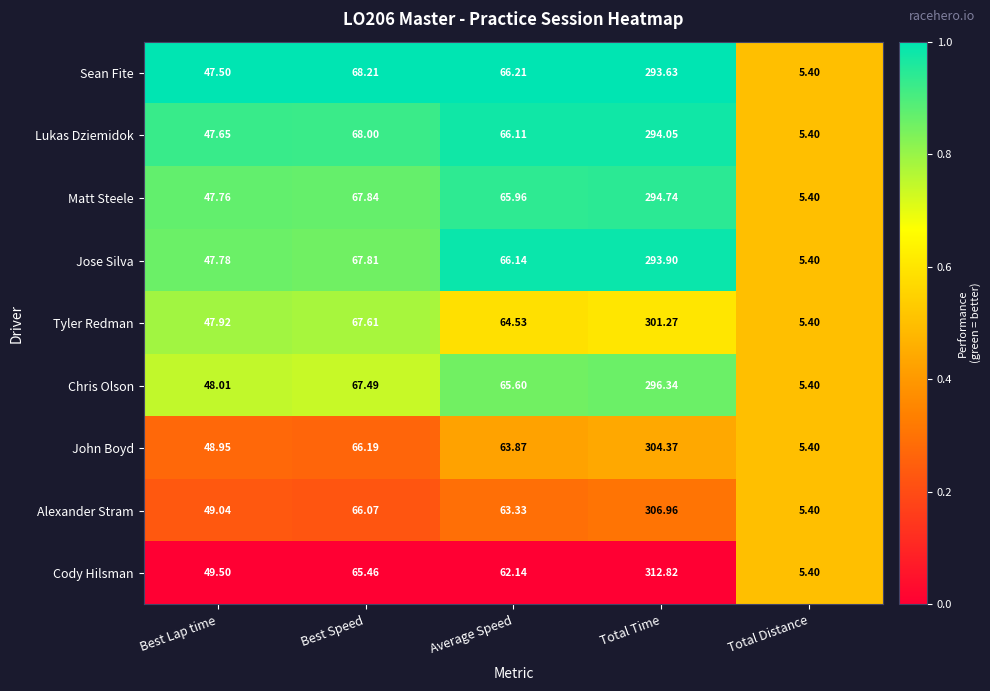

What is the total value across all series at Total Time?

2698.1